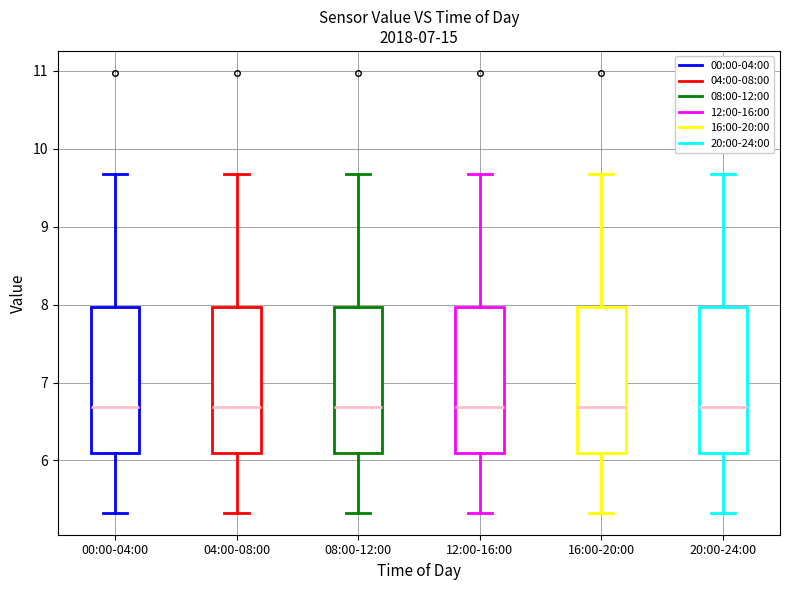

Reading left to right, read every box against the y-axis: the position of its median line, the range the box covers, and the ends of its whiskers. The values are not printed on the chart, so give them approximately, as read against the axis.

00:00-04:00: median 6.7, box 6.1 to 8.0, whiskers 5.3 to 9.7
04:00-08:00: median 6.7, box 6.1 to 8.0, whiskers 5.3 to 9.7
08:00-12:00: median 6.7, box 6.1 to 8.0, whiskers 5.3 to 9.7
12:00-16:00: median 6.7, box 6.1 to 8.0, whiskers 5.3 to 9.7
16:00-20:00: median 6.7, box 6.1 to 8.0, whiskers 5.3 to 9.7
20:00-24:00: median 6.7, box 6.1 to 8.0, whiskers 5.3 to 9.7